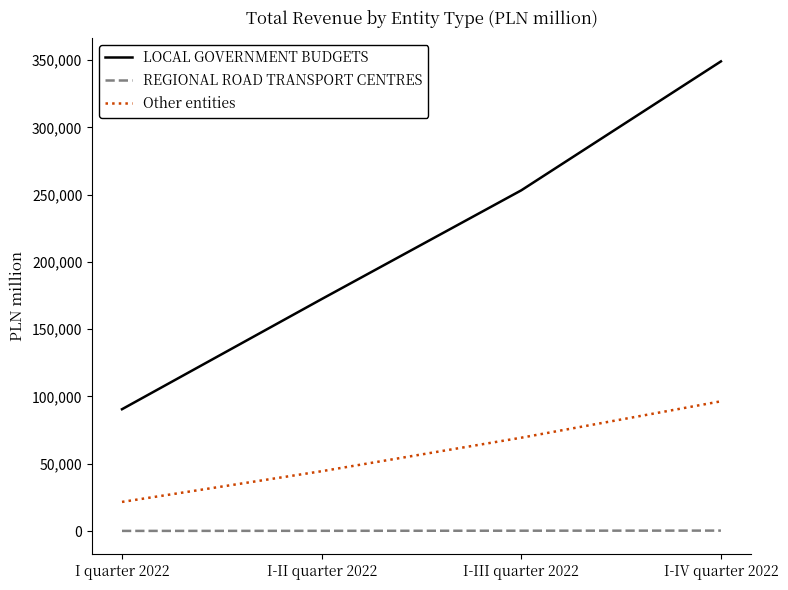

How many categories are shown in the chart?

4